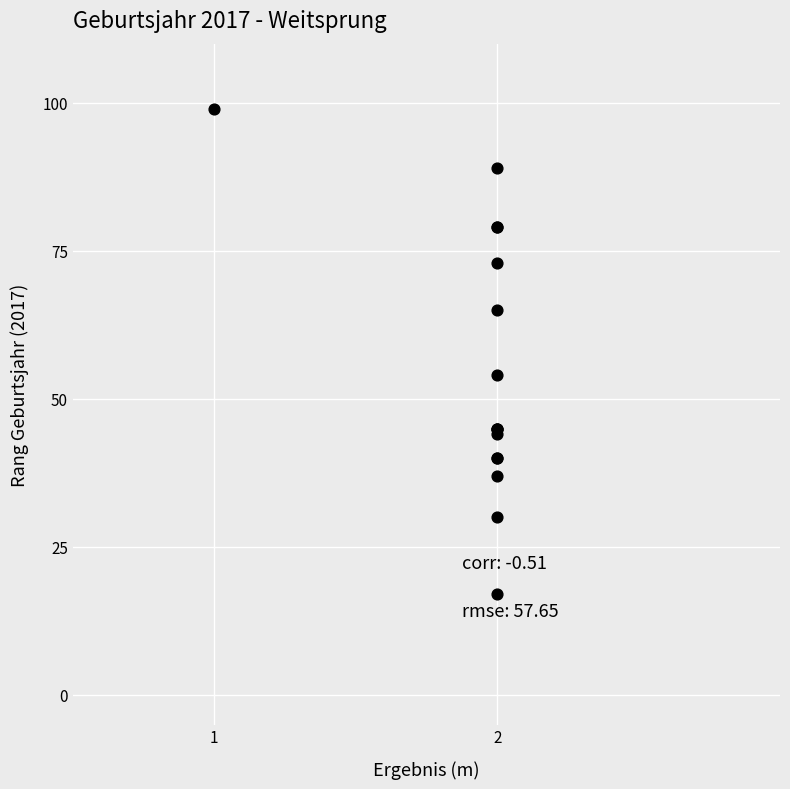

What Y value in the scatter plot is closest to 58?

54